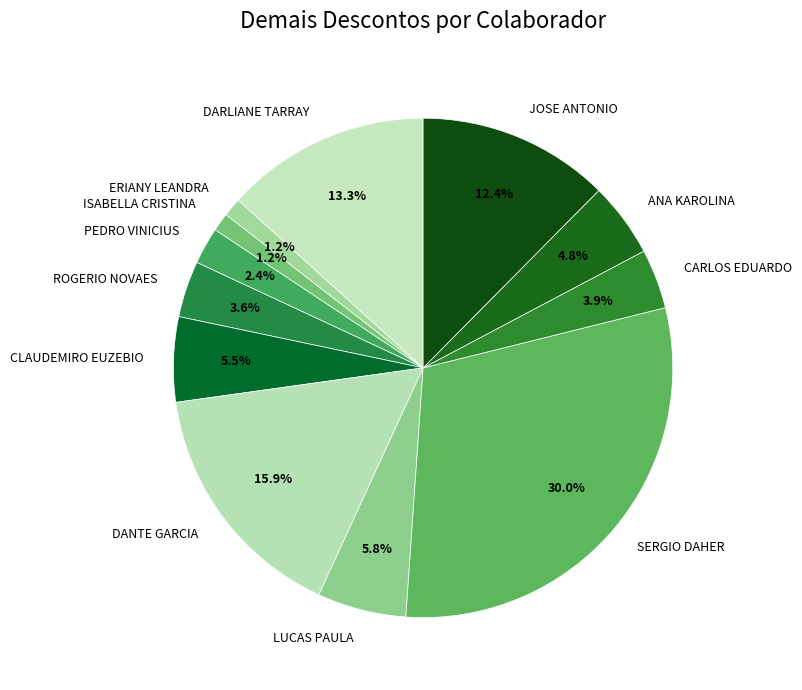

Between CLAUDEMIRO EUZEBIO and ANA KAROLINA, which is larger?

CLAUDEMIRO EUZEBIO